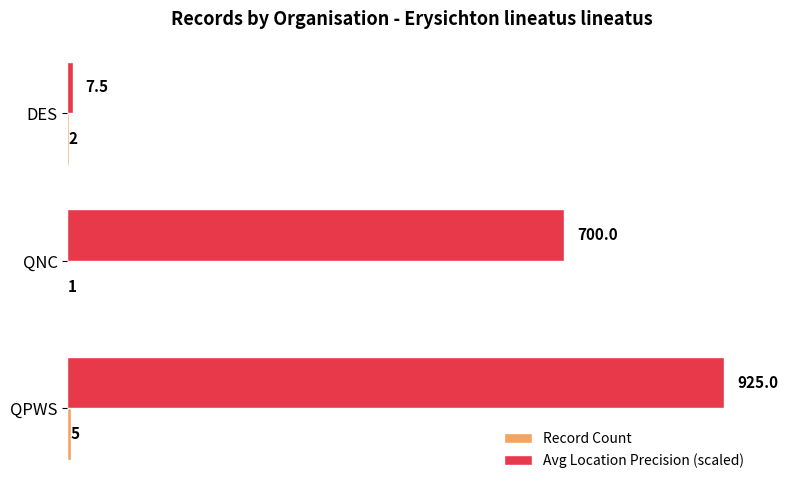

How many distinct data groups are displayed?

2